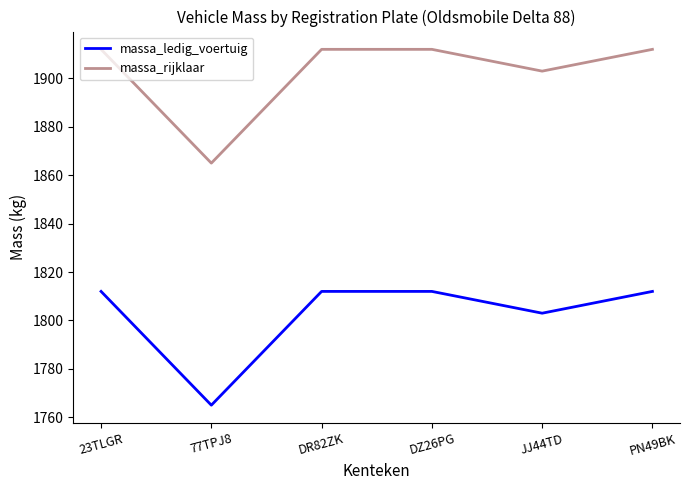

How many lines are shown in the chart?

2